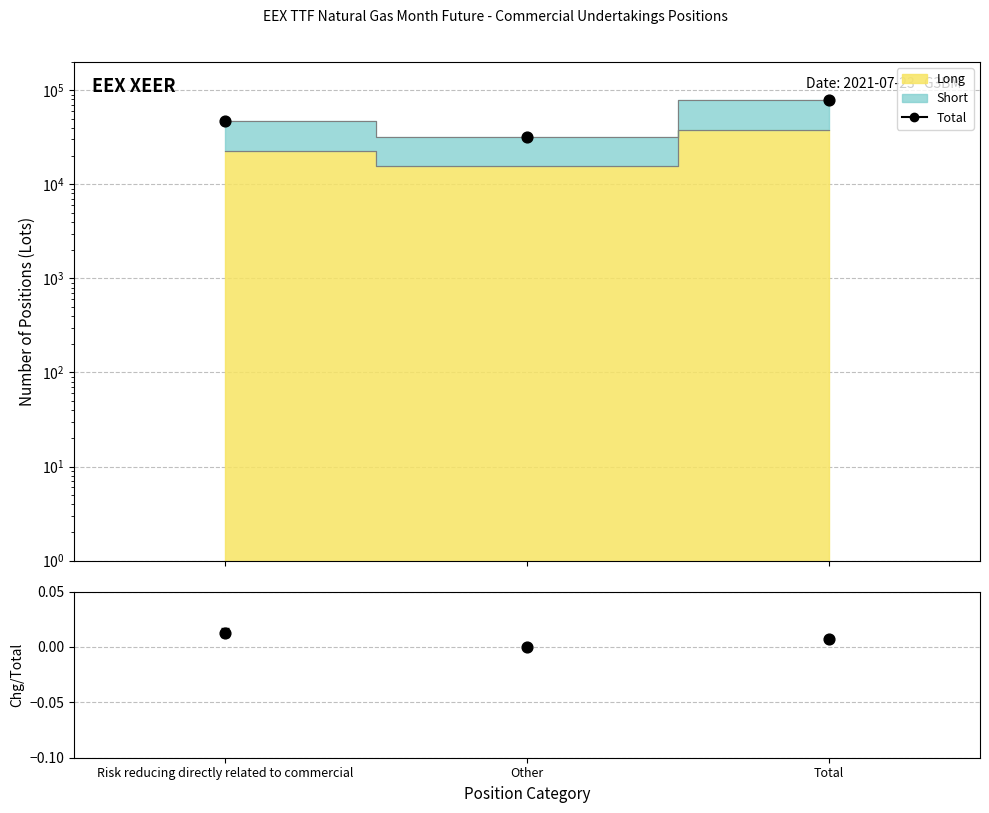

Which series has the widest spread of Y values?

Total